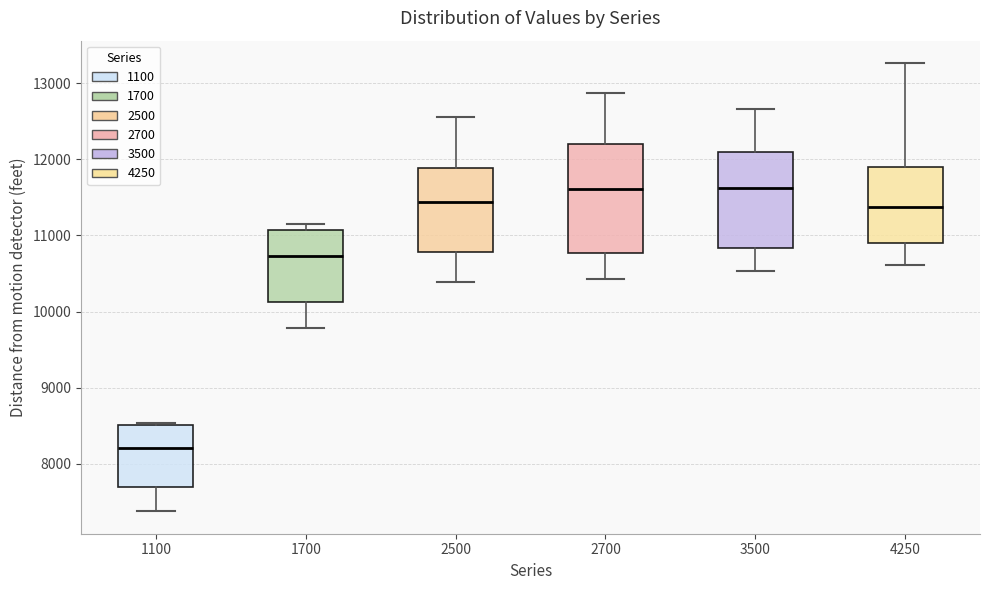

Where does the upper whisker of the box at x = 2700 end on the y-axis? The values are not printed on the chart, so give them approximately, as read against the axis.

12900